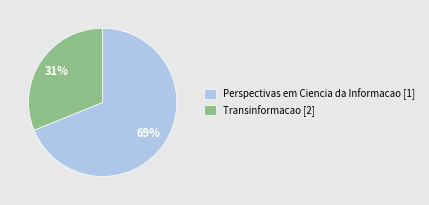

Count the number of slices in the pie.

2